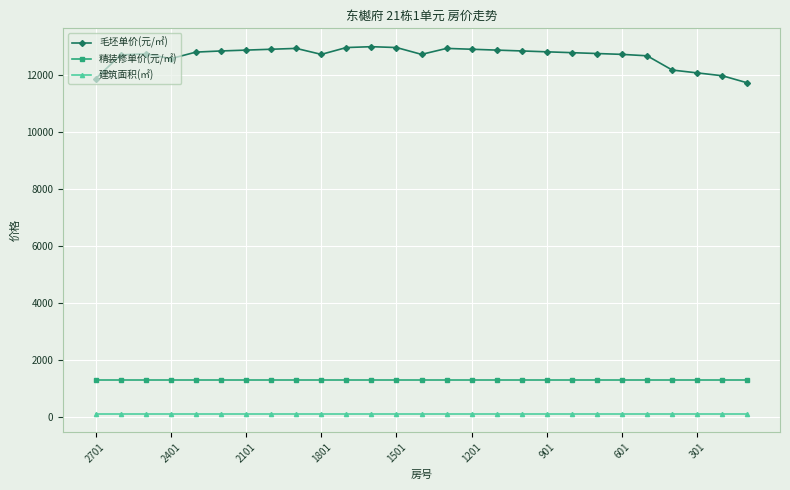

Is this an area chart (filled region under the line)?

No